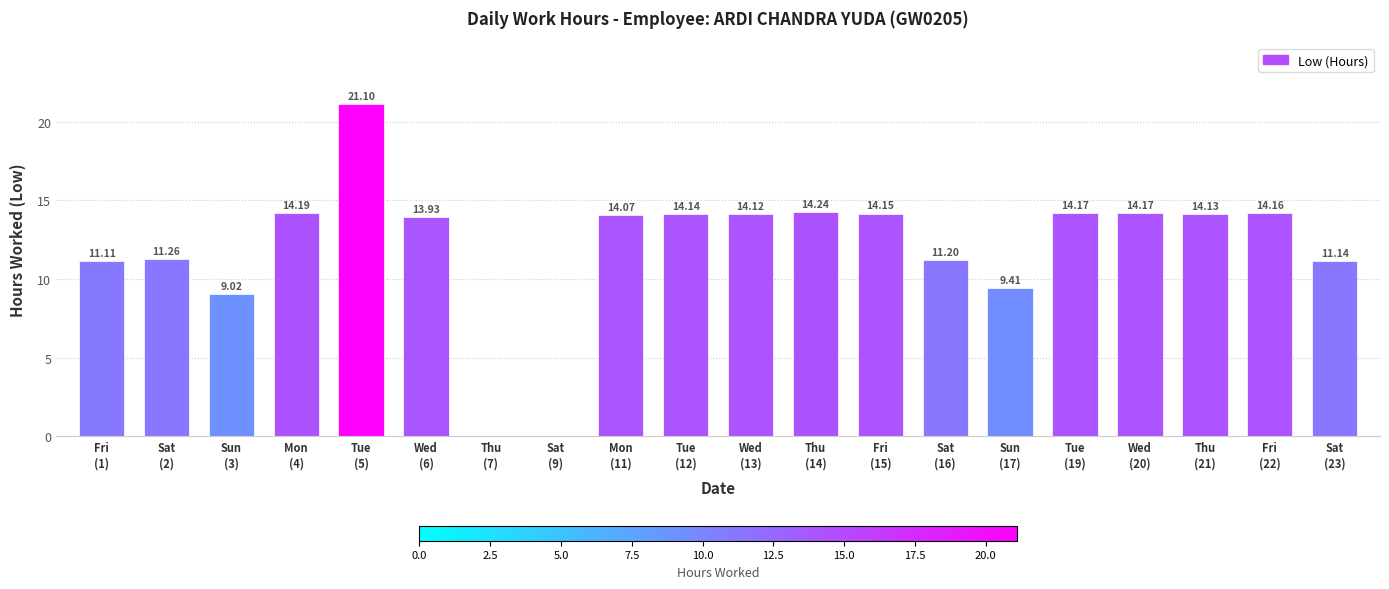

What is the ratio of the value at Mon
(11) to the value at Tue
(19)?

1.0